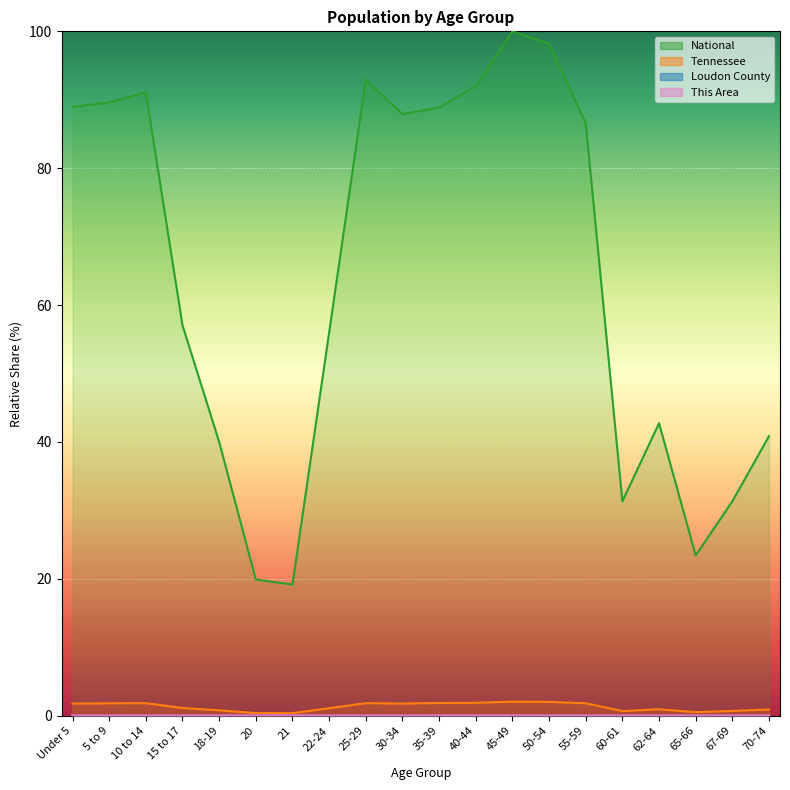

What is the difference between the maximum and second lowest values in the National series?

80.1